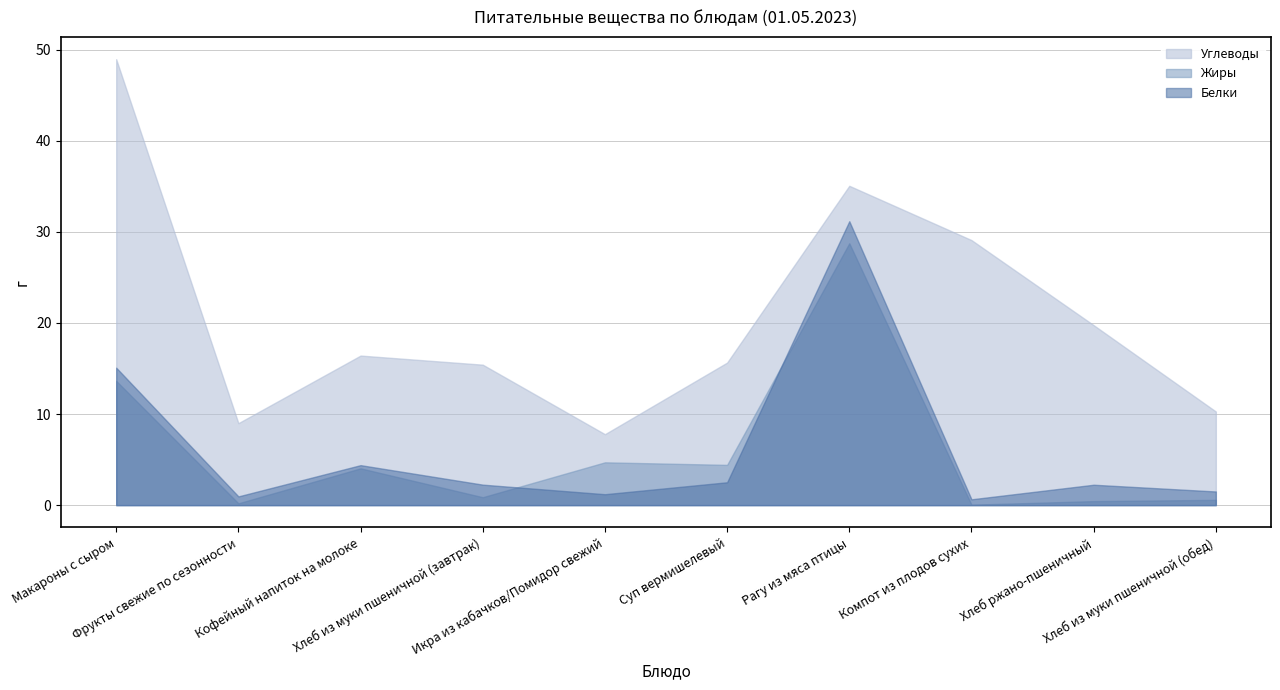

True or false: Углеводы and Жиры intersect in this chart.

False